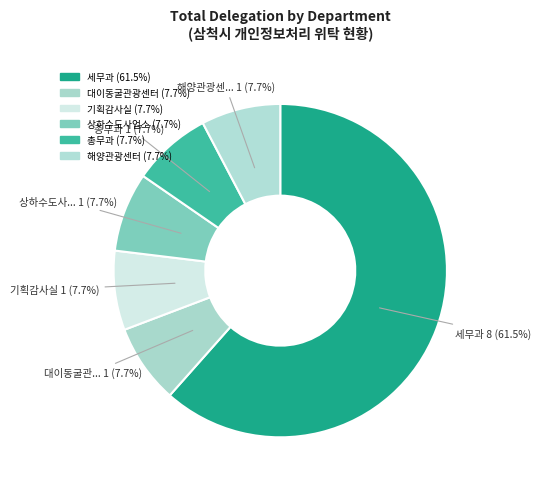

How many slices are in this pie chart?

6